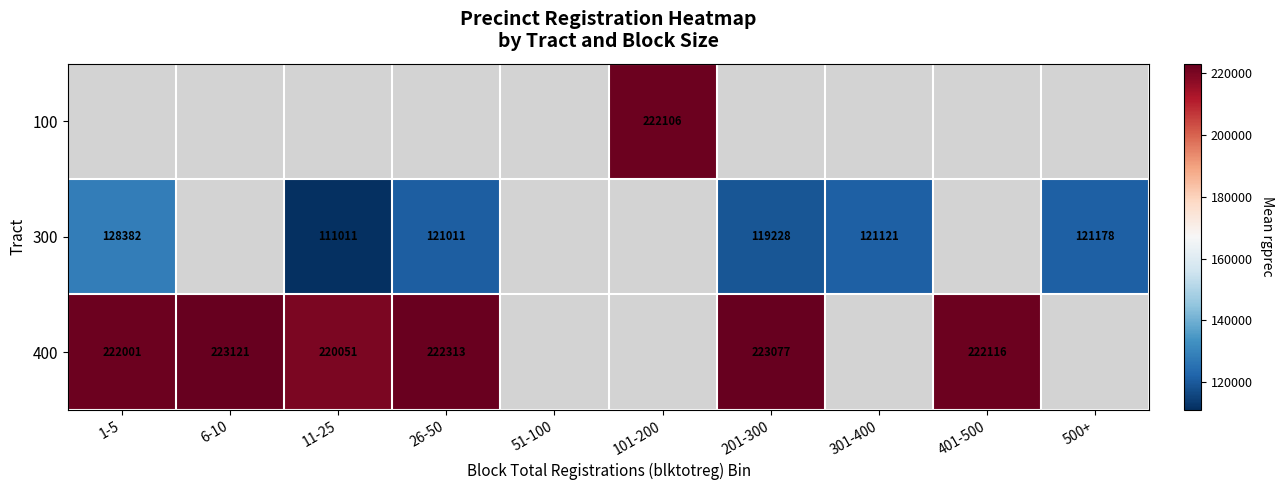

What is the smallest value displayed?

111011.0